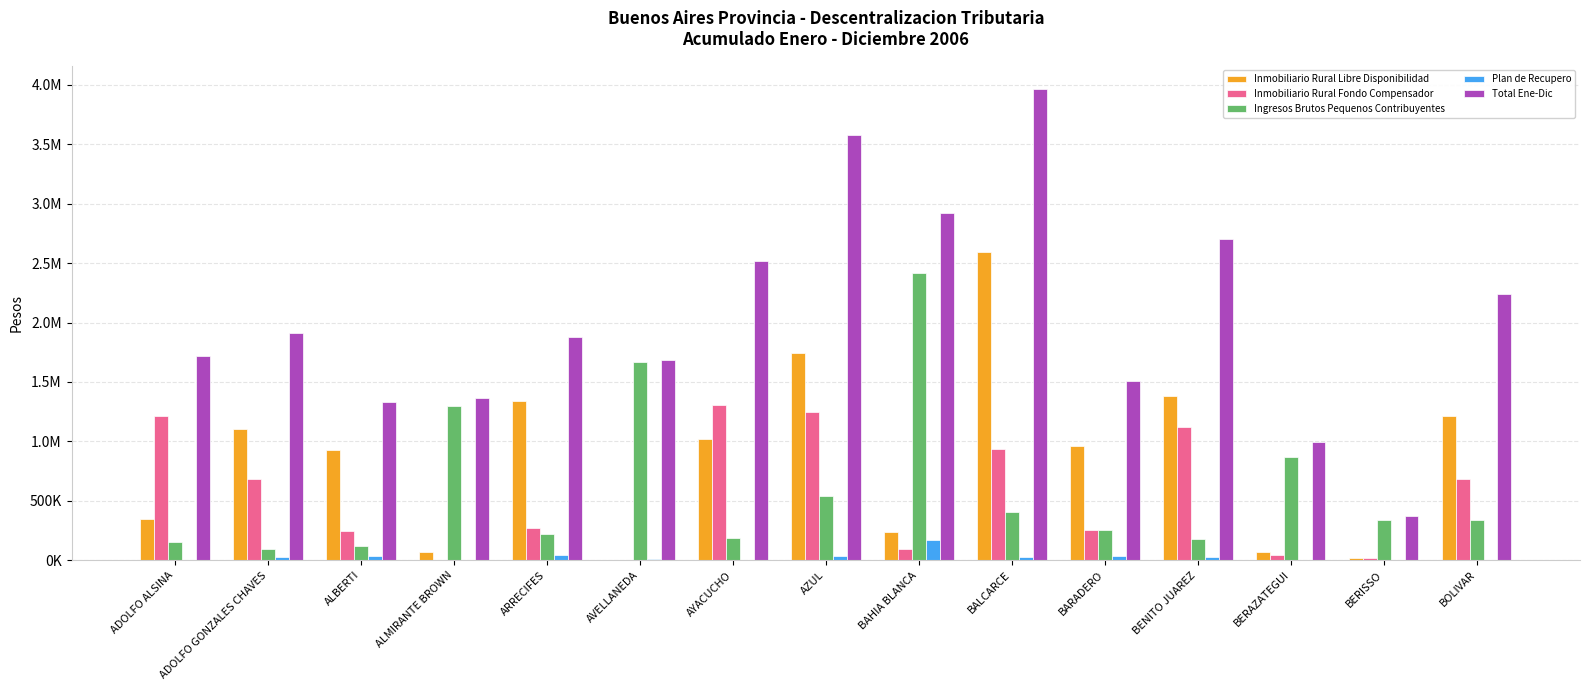

What is the value of the Inmobiliario Rural Fondo Compensador bar at the 14th from the left?

17842.2